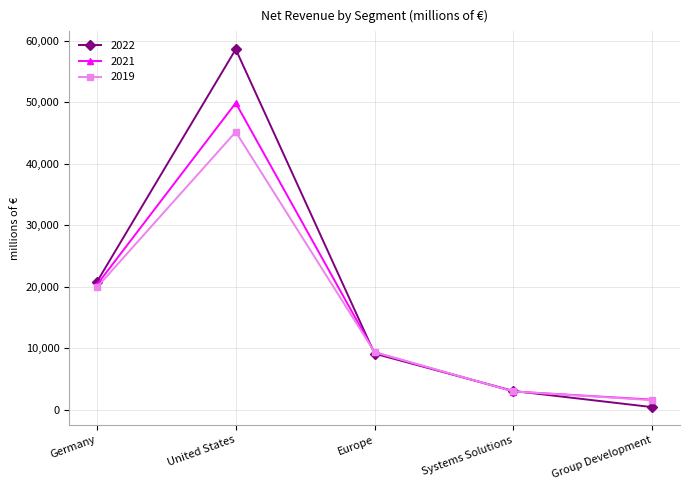

What is the total value across all series at Germany?

60961